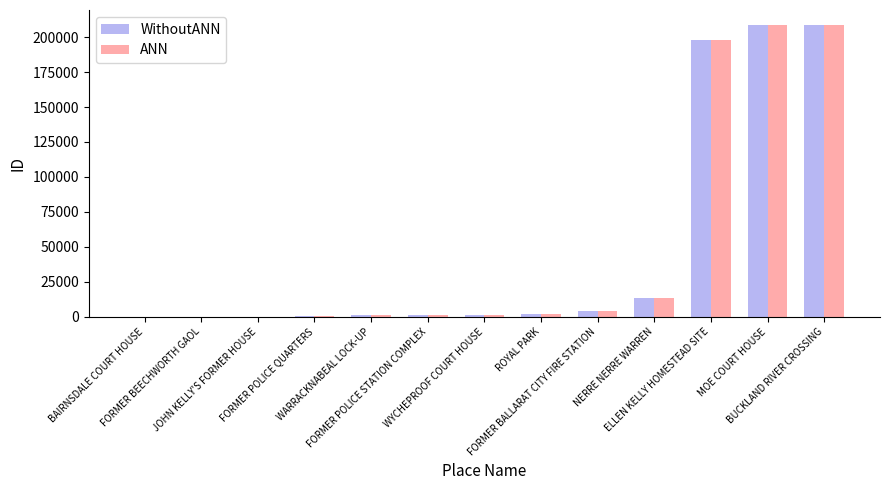

What is the sum of all ANN values?

639055